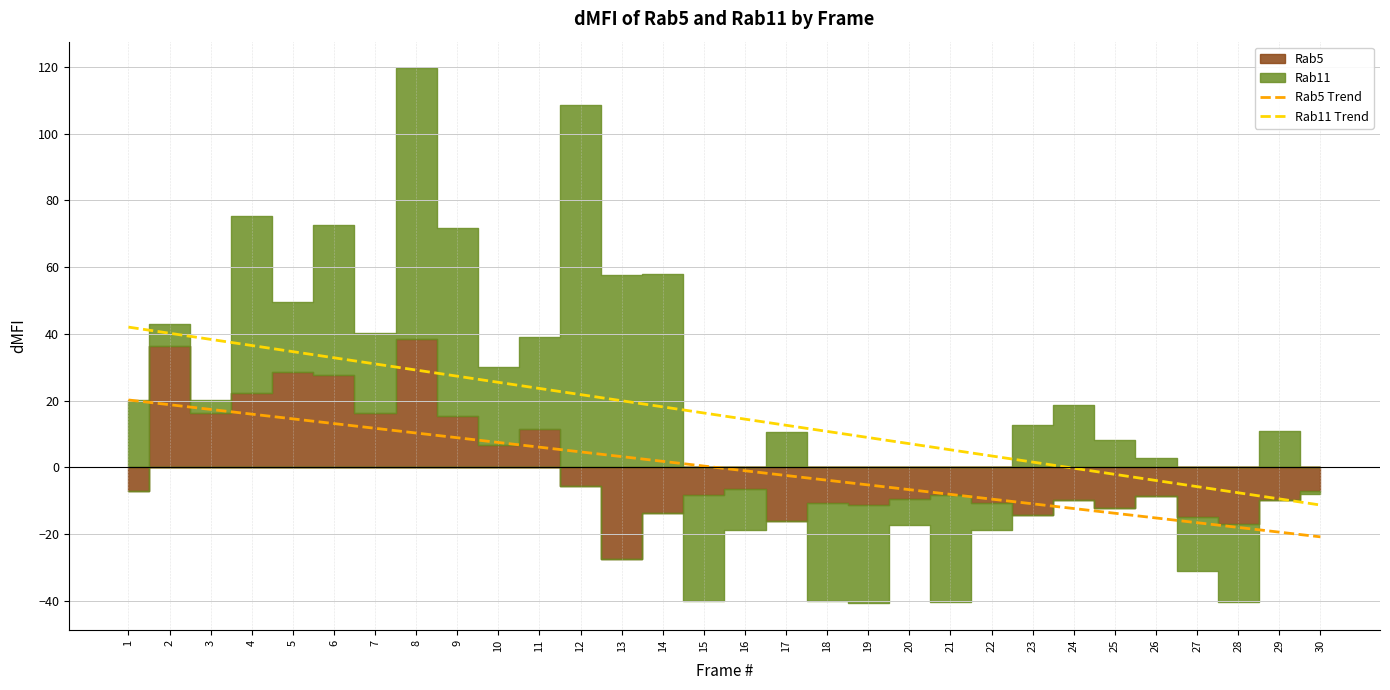

What is the difference between the Rab5 Trend values at 16 and 21?

7.1